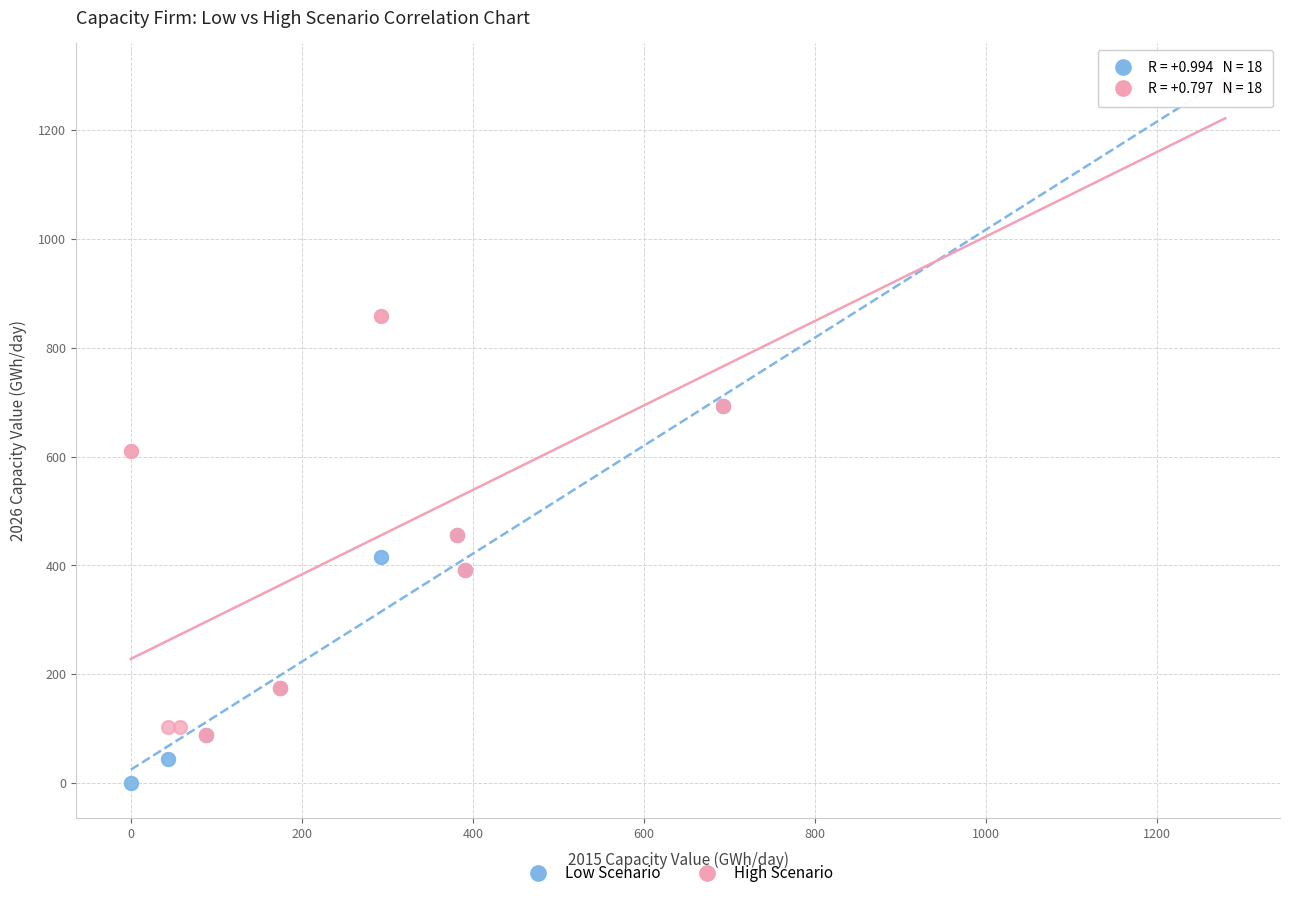

Which series has the widest spread of Y values?

Low Scenario